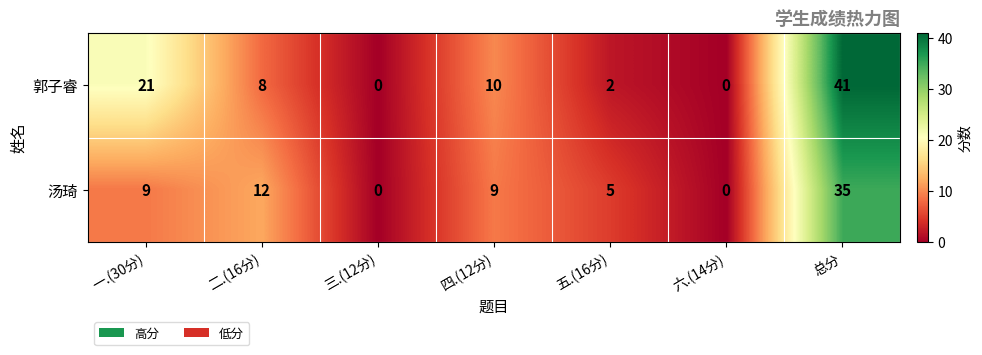

Which series has the widest spread of values?

郭子睿